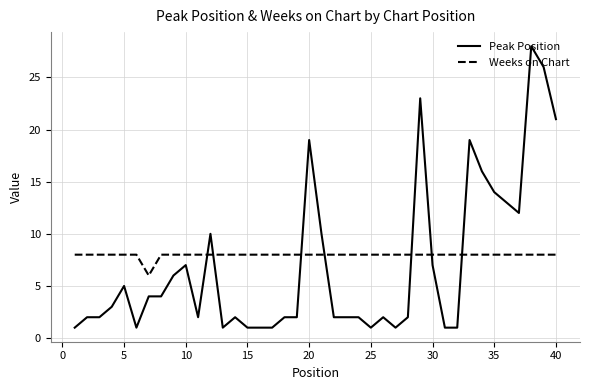

How many lines are shown in the chart?

2